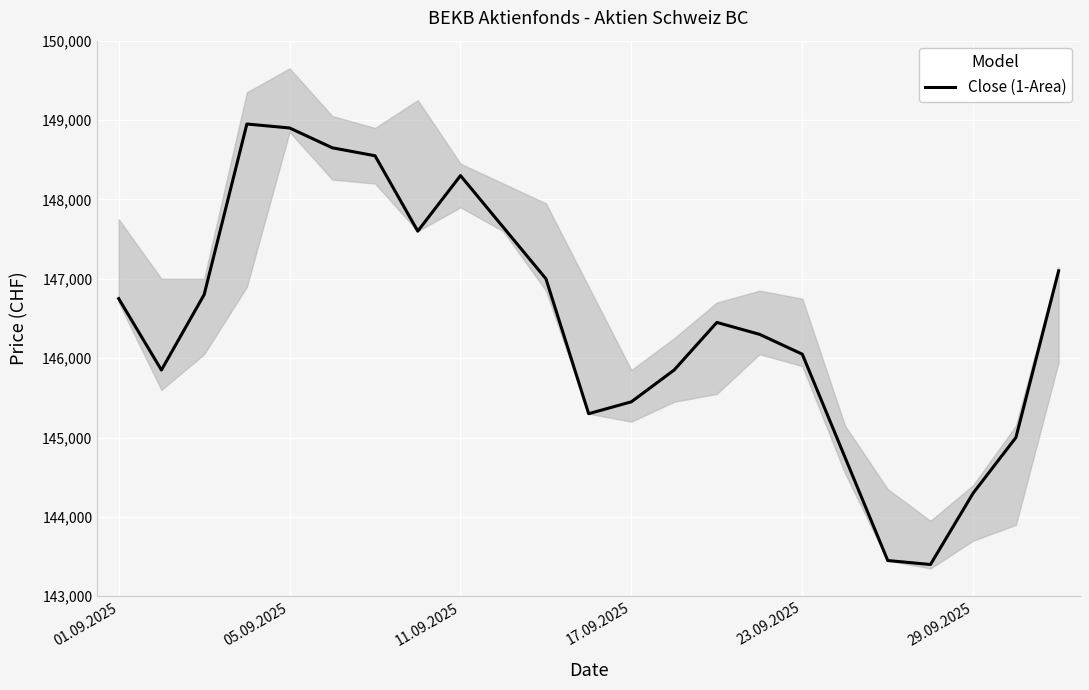

What value does the data have at 15, to the nearest 100?

146300